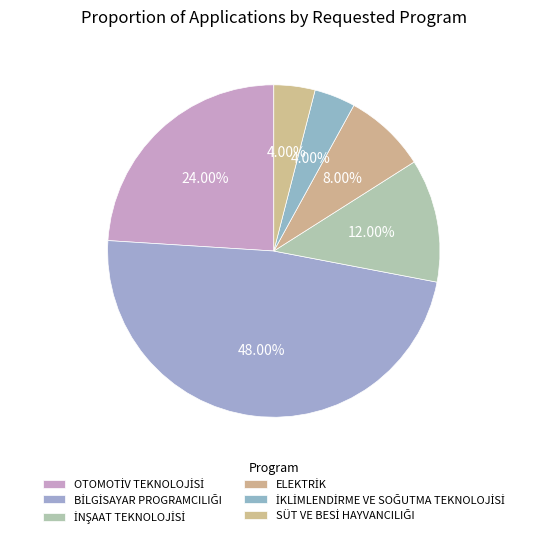

How many segments does this pie chart have?

6